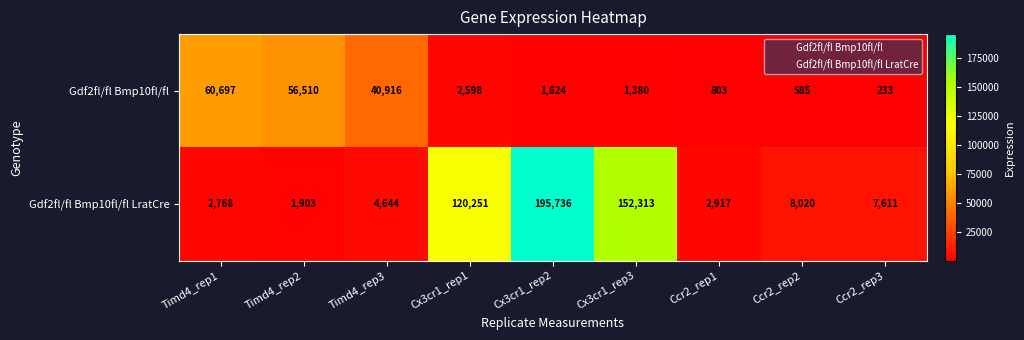

Which series has the largest range (max minus min)?

Gdf2fl/fl Bmp10fl/fl LratCre